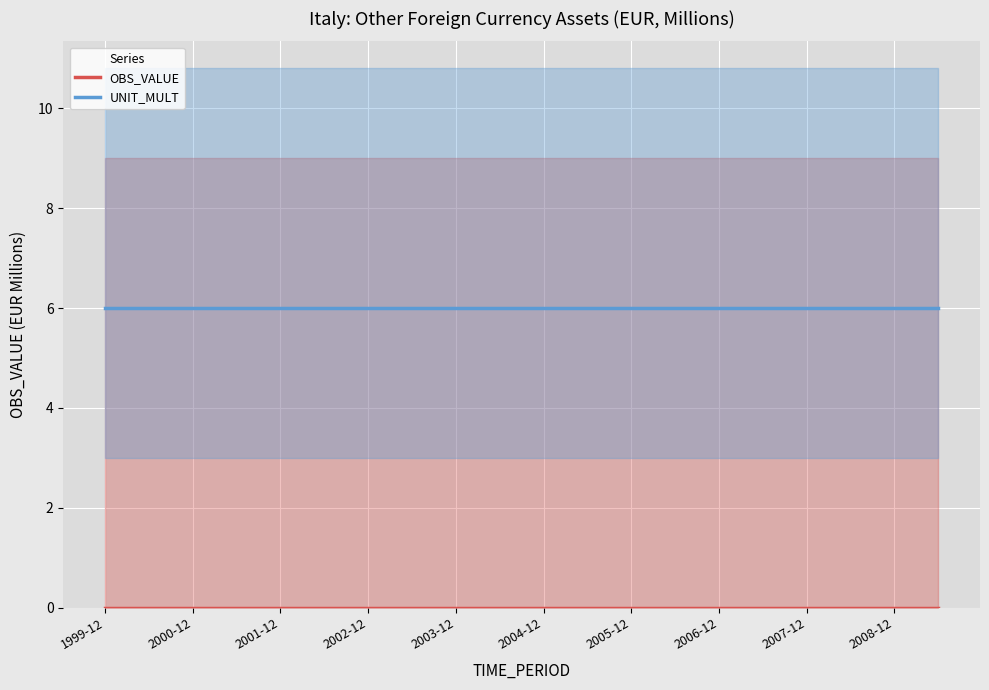

True or false: UNIT_MULT has a value of 6 at 2000-12.

True